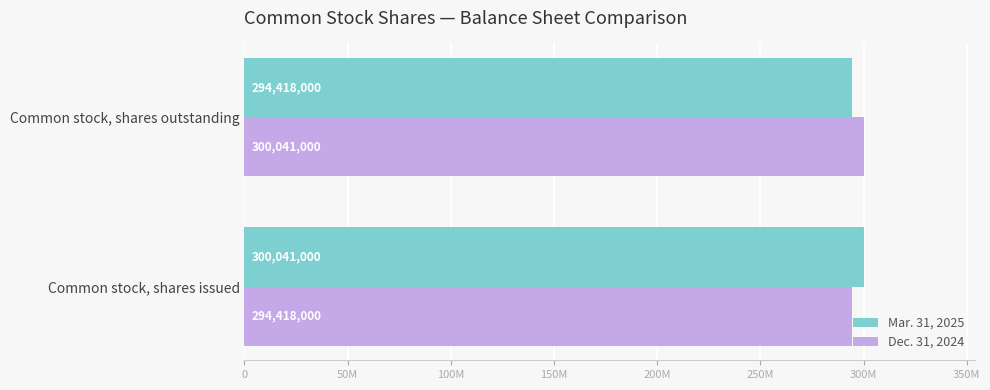

List the series in order of their peak value, highest first.

Mar. 31, 2025, Dec. 31, 2024